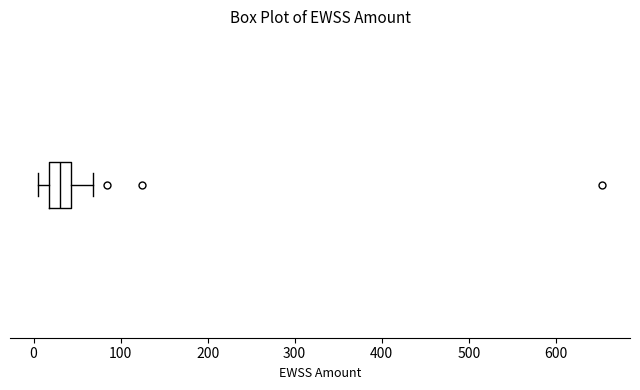

Read this box plot against the x-axis: the position of the median line, the range covered by the box, and the ends of both whiskers. The values are not printed on the chart, so give them approximately, as read against the axis.

median 30, box 20 to 40, whiskers 10 to 70